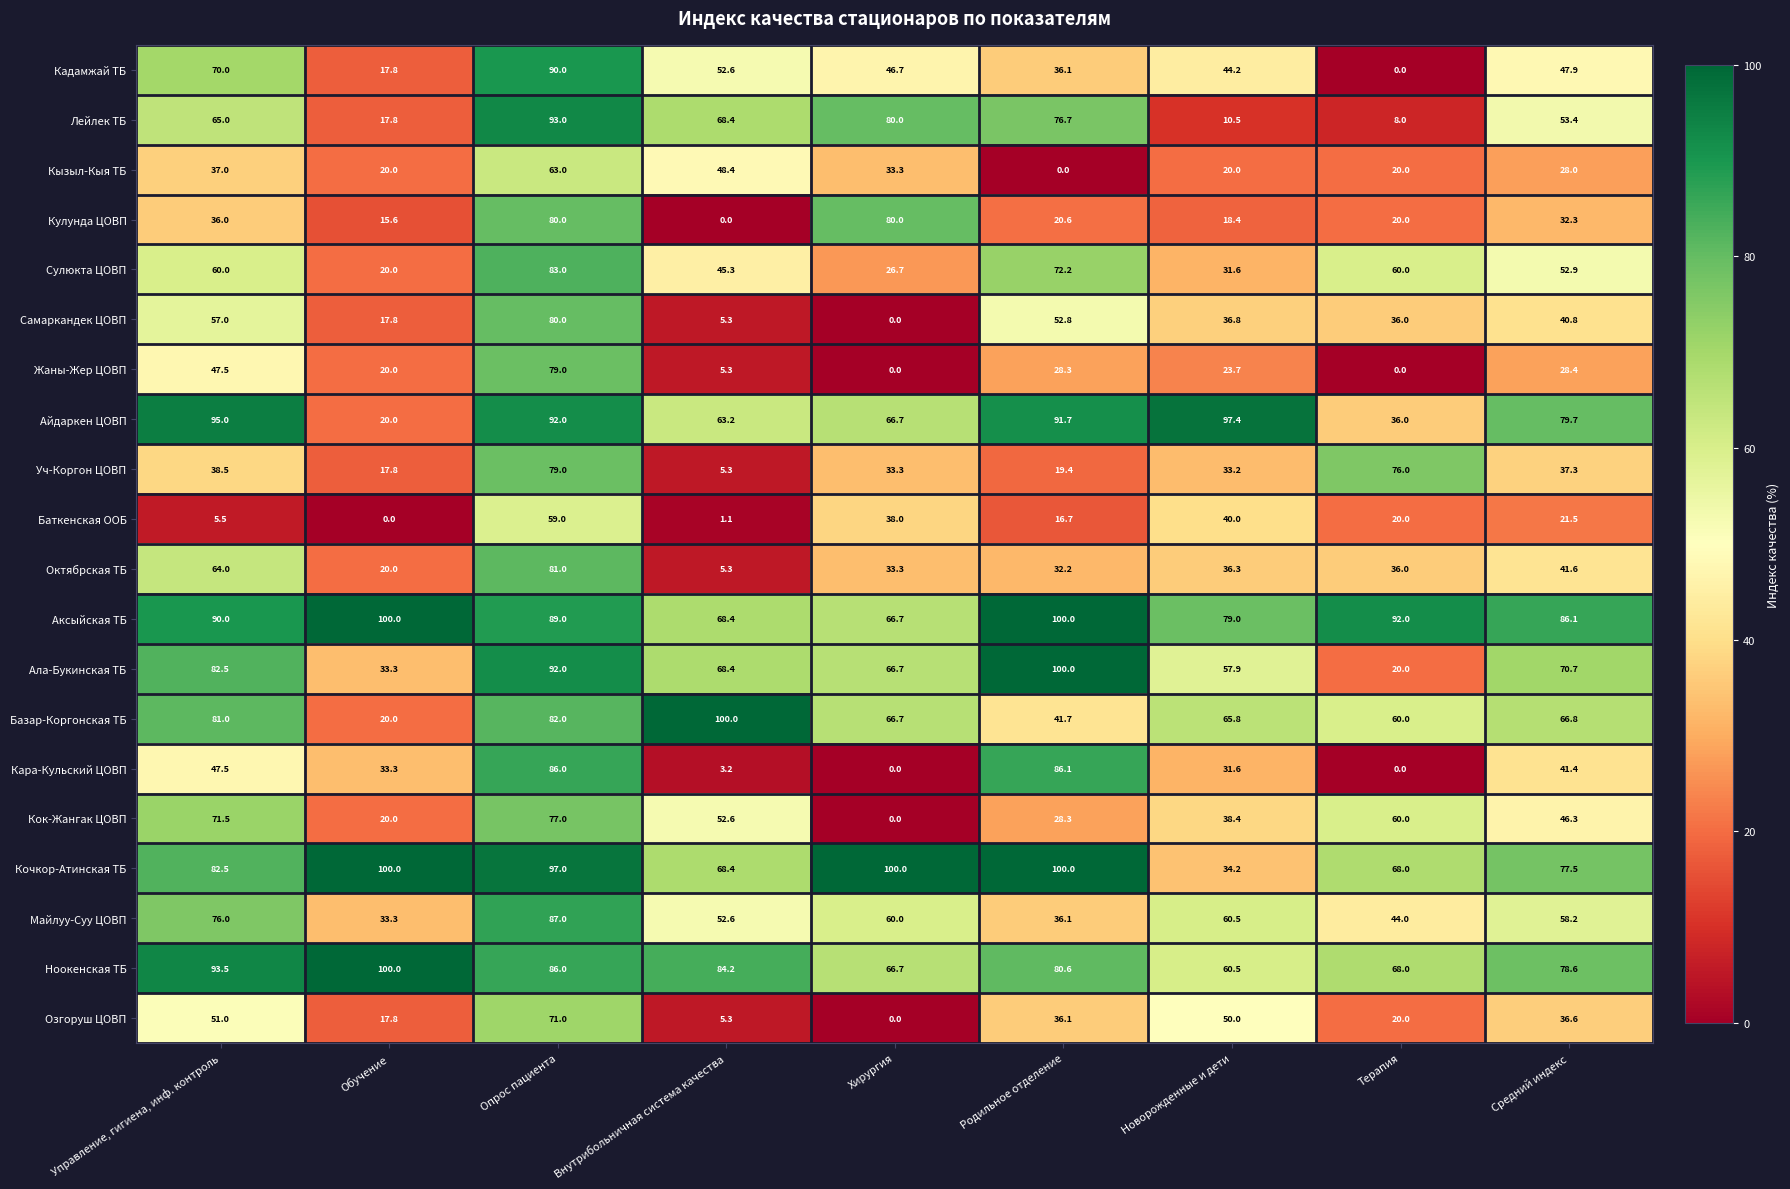

How many distinct data groups are displayed?

20